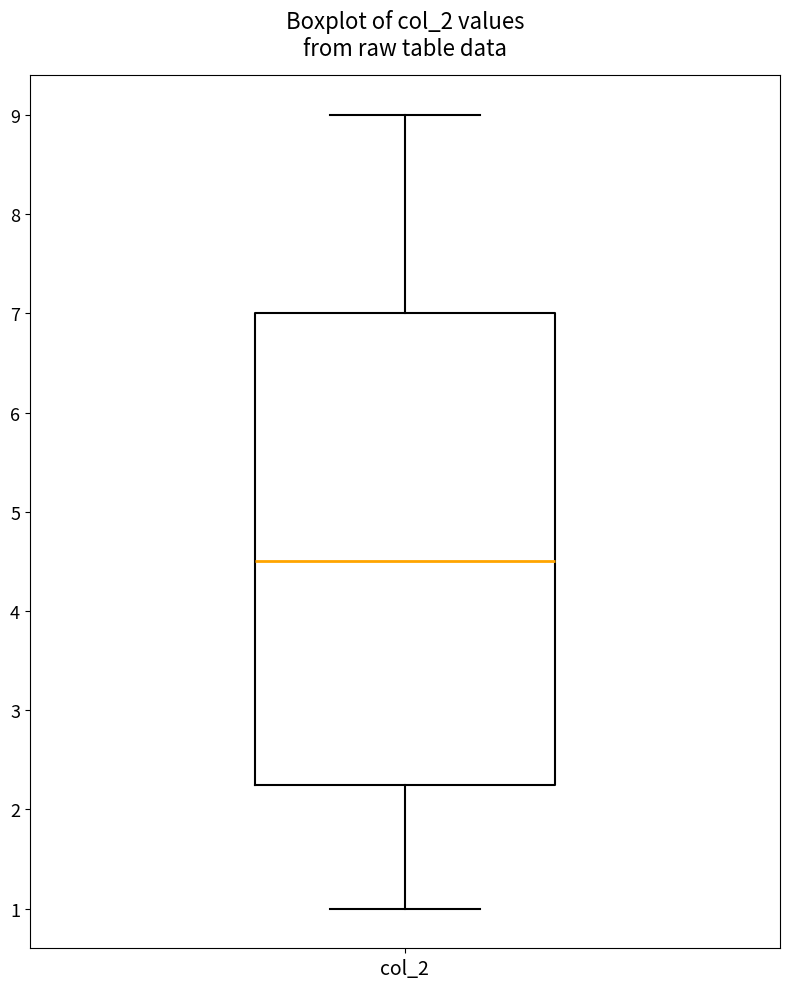

Read this box plot against the y-axis: the position of the median line, the range covered by the box, and the ends of both whiskers. The values are not printed on the chart, so give them approximately, as read against the axis.

median 4.5, box 2.3 to 7.0, whiskers 1.0 to 9.0